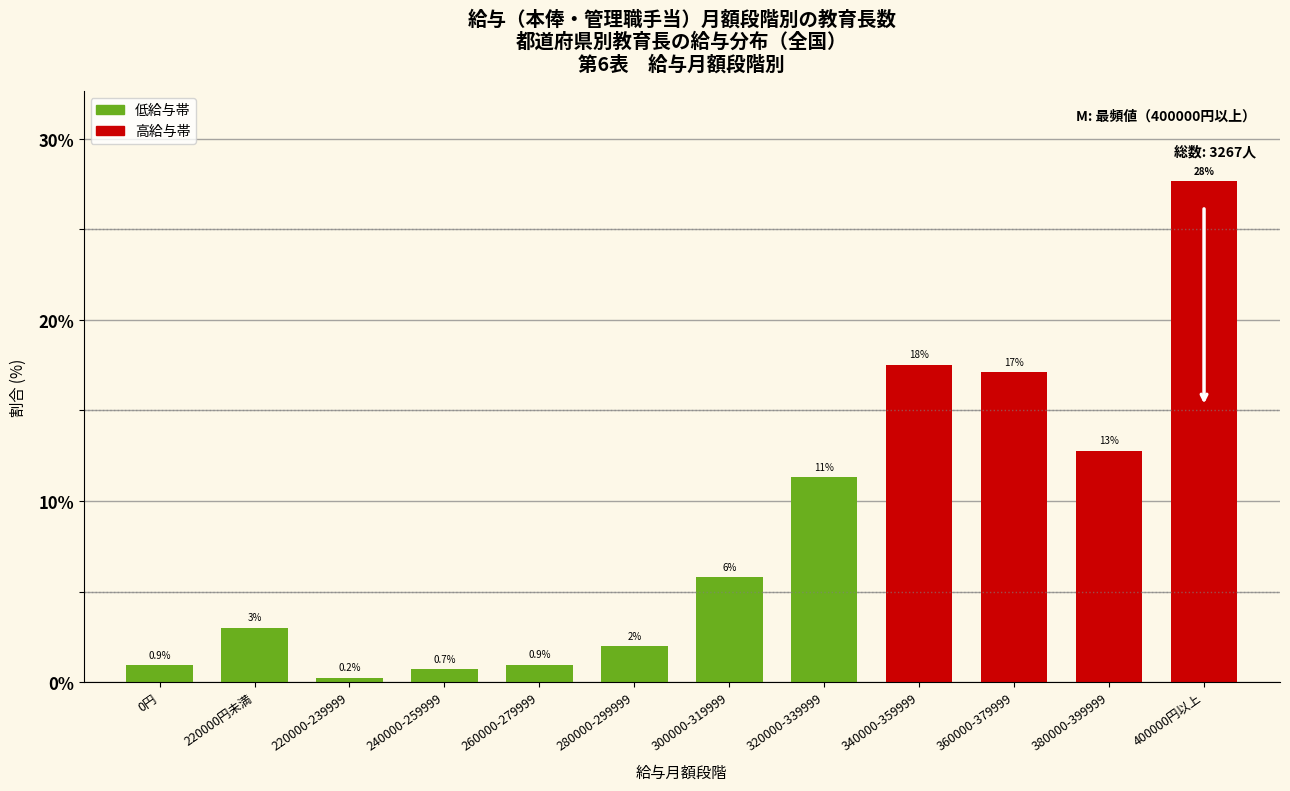

Reading right to left, transcribe all the data shown in this chart.

400000円以上=27.7	380000-399999=12.8	360000-379999=17.1	340000-359999=17.5	320000-339999=11.3	300000-319999=5.8	280000-299999=2.0	260000-279999=0.9	240000-259999=0.7	220000-239999=0.2	220000円未満=3.0	0円=0.9